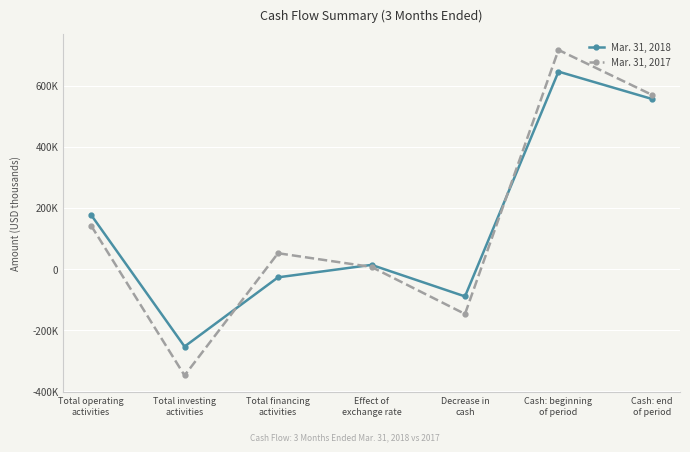

What is the difference between the second highest and second lowest values in the Mar. 31, 2017 series?

717259